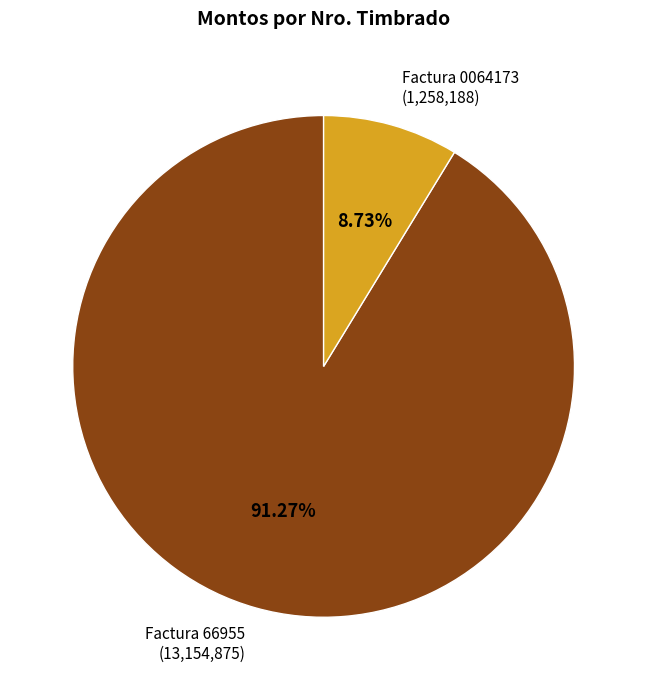

Does any single category account for the majority?

Yes